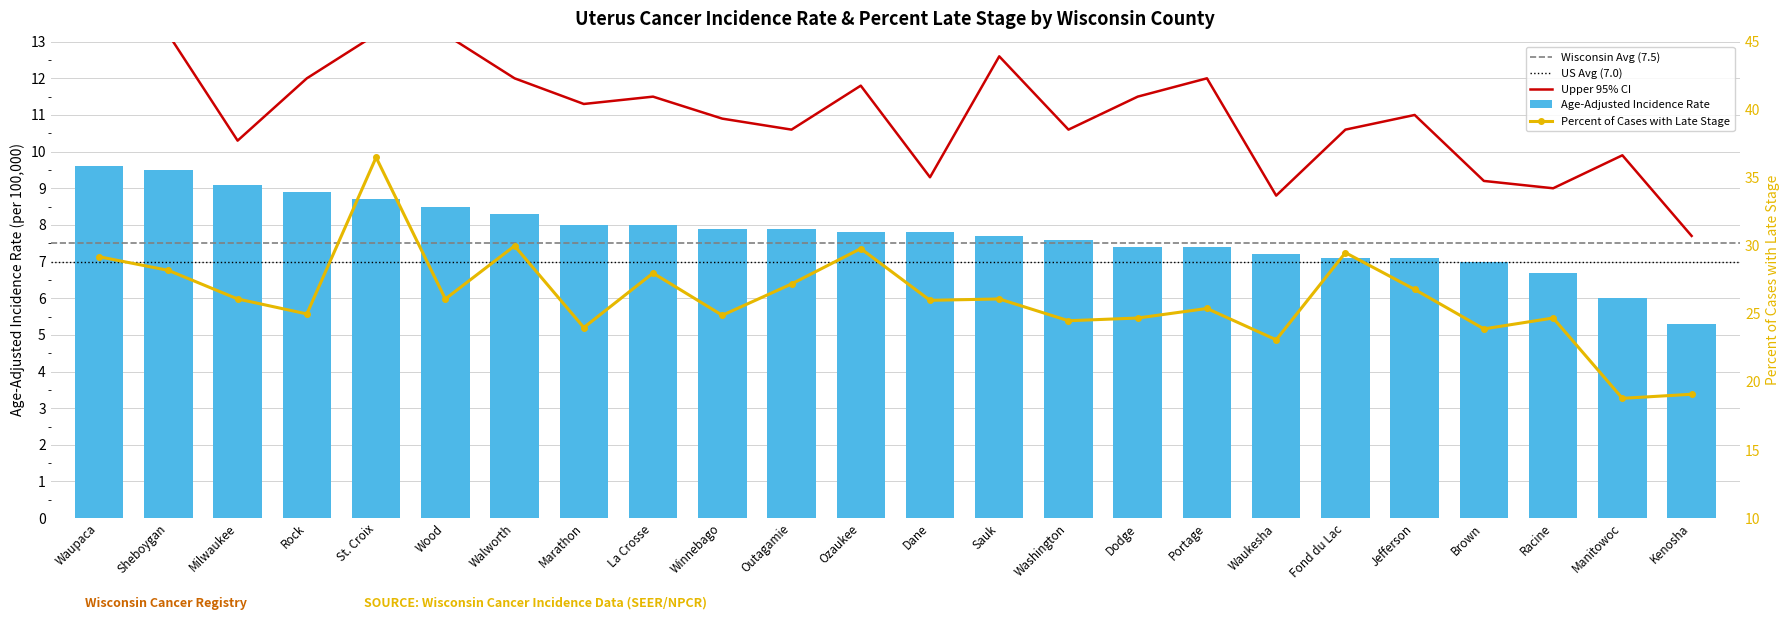

Reading left to right, extract all data points from this chart.

Age-Adjusted Incidence Rate: 9.6	9.5	9.1	8.9	8.7	8.5	8.3	8.0	8.0	7.9	7.9	7.8	7.8	7.7	7.6	7.4	7.4	7.2	7.1	7.1	7.0	6.7	6.0	5.3
Percent Late Stage: 29.2	28.2	26.1	25.0	36.5	26.1	30.0	24.0	28.0	24.9	27.2	29.8	26.0	26.1	24.5	24.7	25.4	23.1	29.5	26.8	23.9	24.7	18.8	19.1